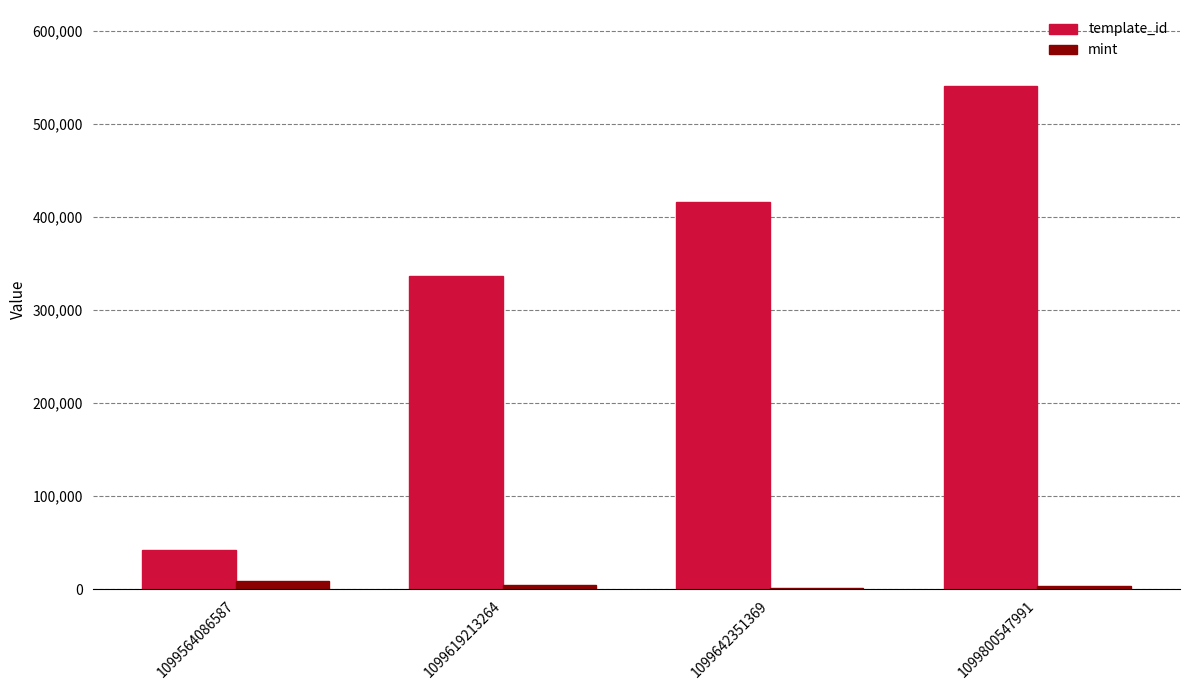

Where is template_id nearest to the value 291944?

1099619213264